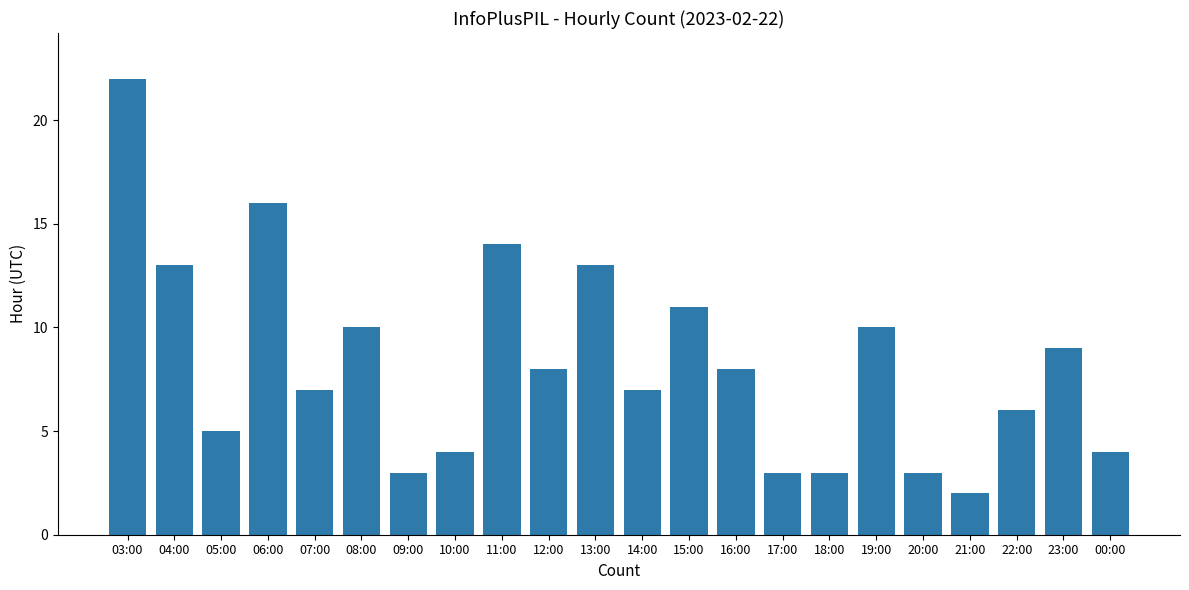

At which category does the chart reach its peak across all series?

03:00